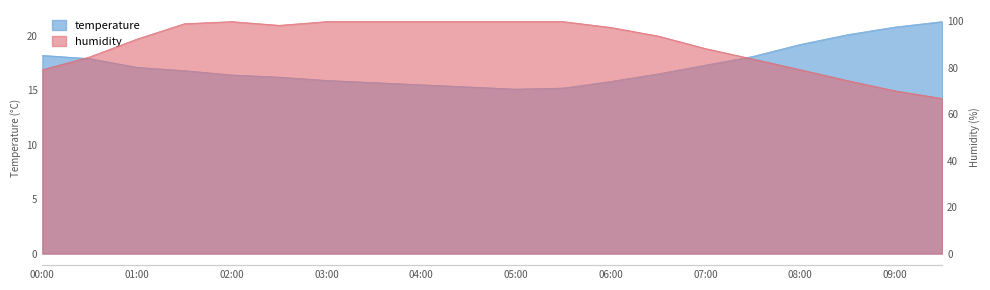

True or false: humidity and temperature cross at least once.

False